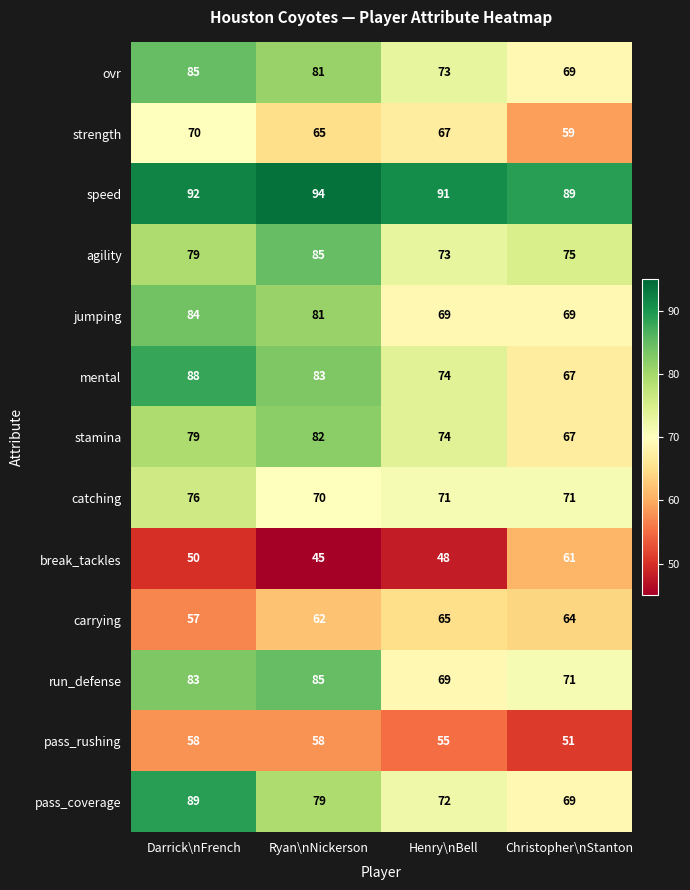

The carrying series shows 65 at Henry\nBell. True or false?

True